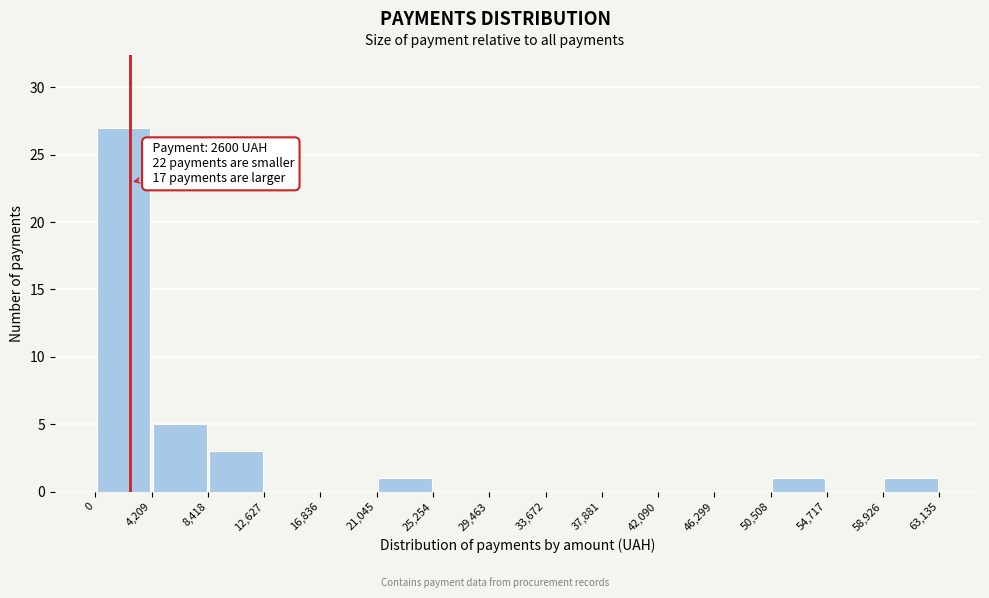

Over which range of the x-axis is the bar tallest?

0 to 4,209